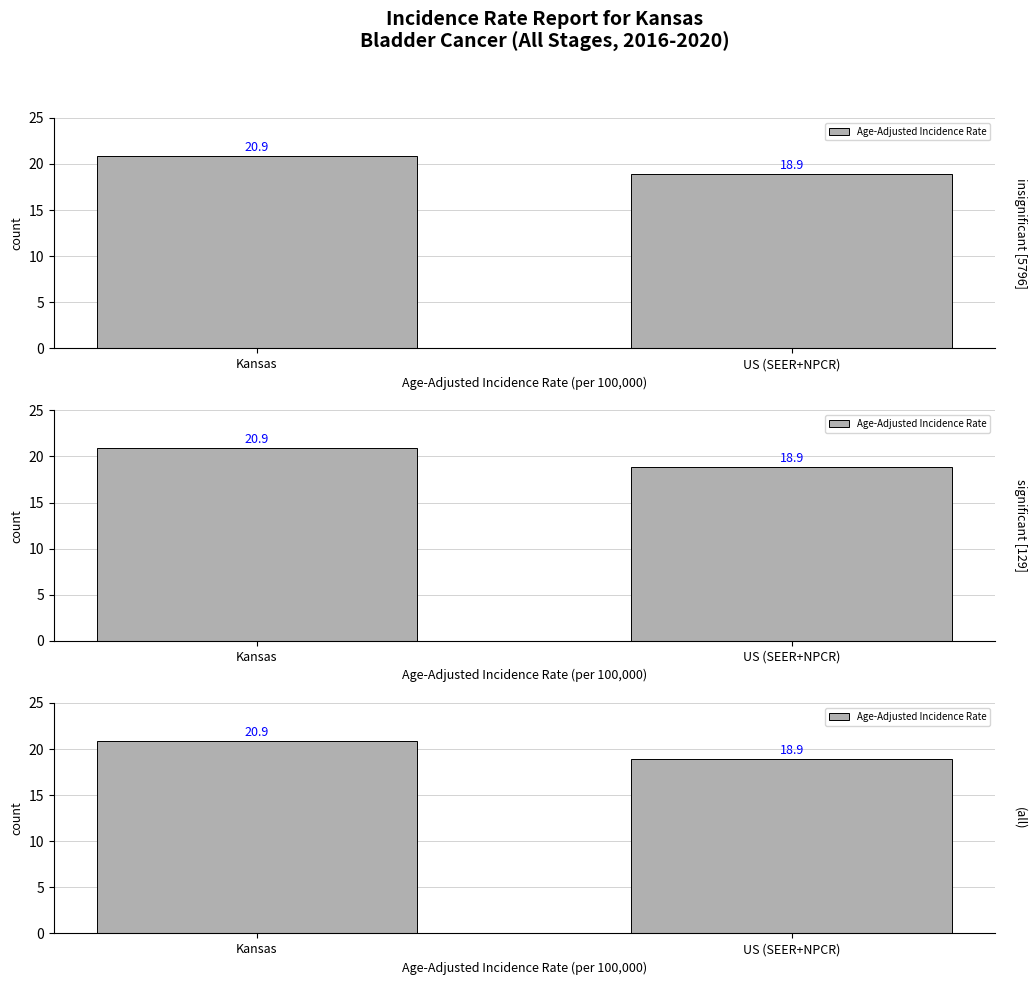

Count the values in the range 18 to 20.

1